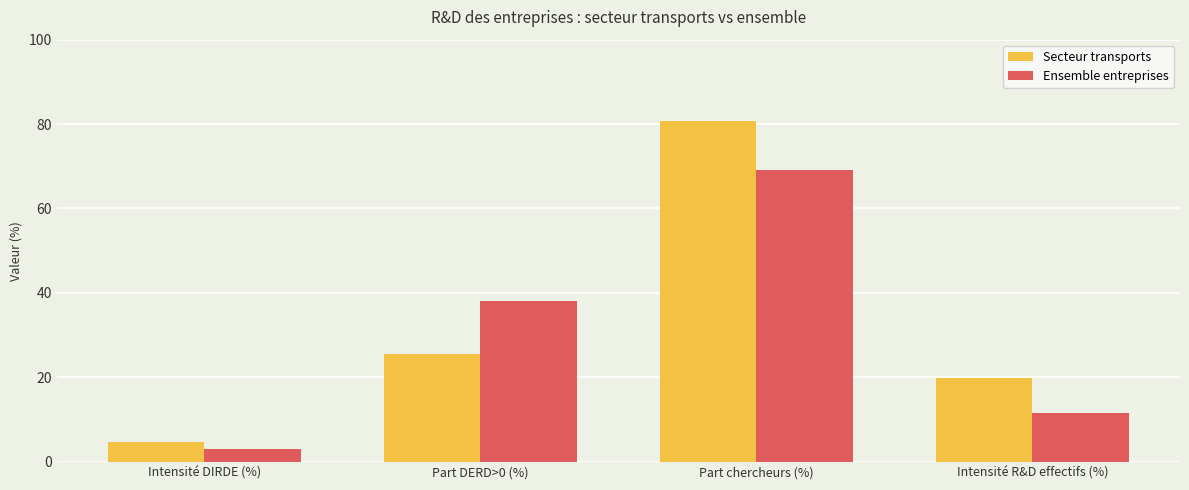

The Secteur transports series shows 140.0 at Part chercheurs (%). True or false?

False